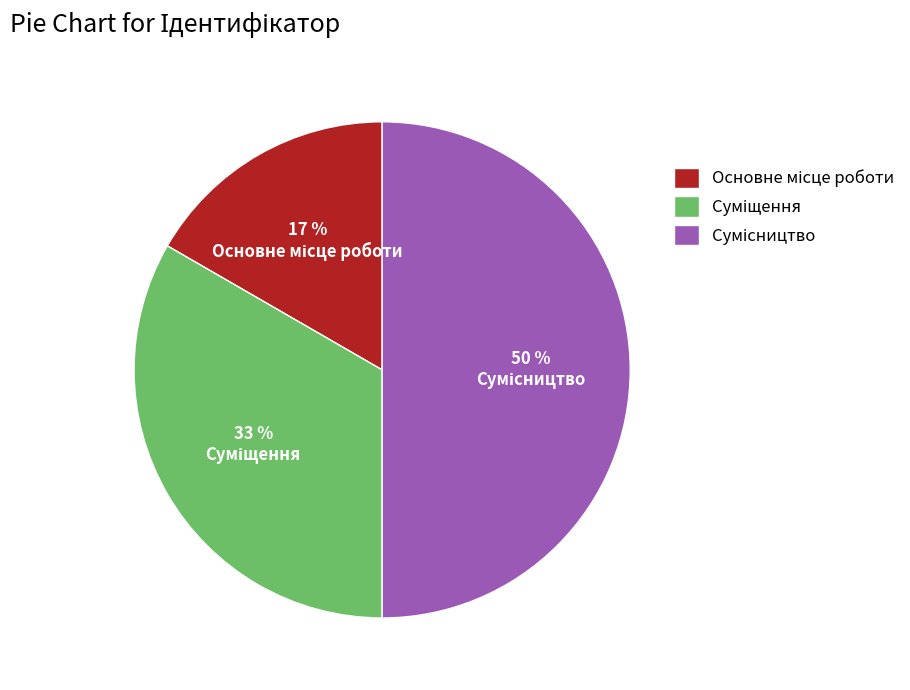

To the nearest percent, what is the difference between the largest and smallest slice percentages?

33%